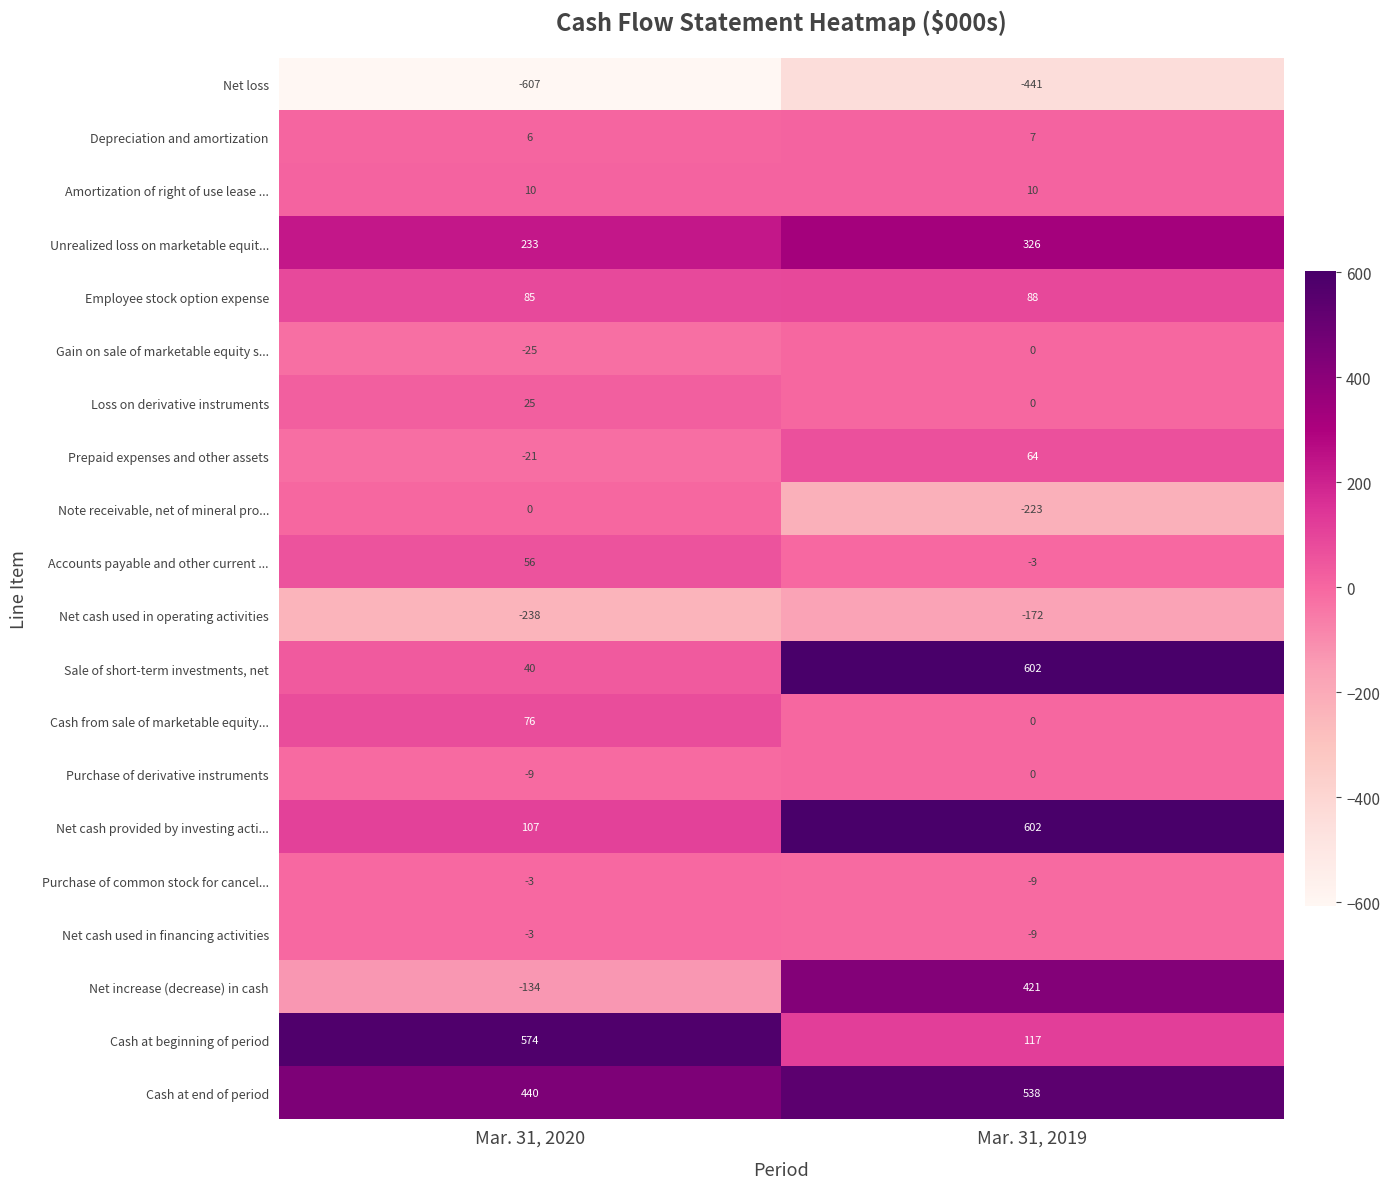

At which category is the sum across all series the highest?

Mar. 31, 2019